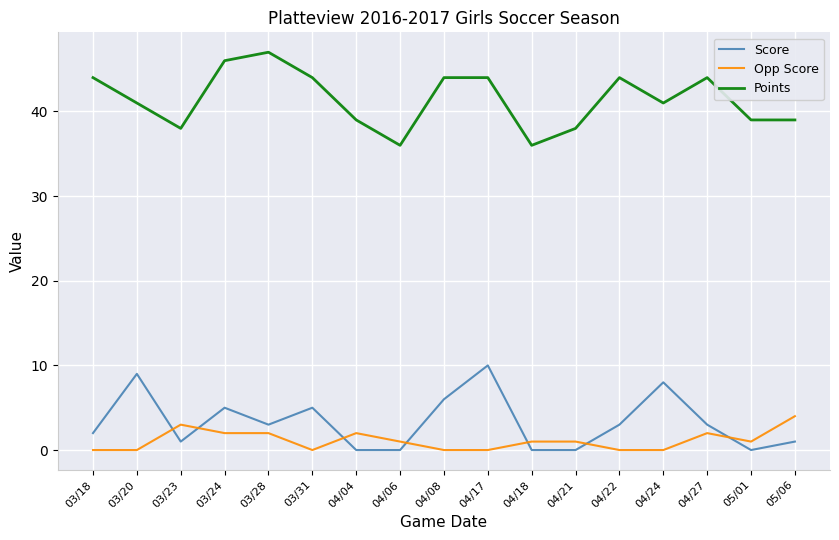

How many lines are shown in the chart?

3